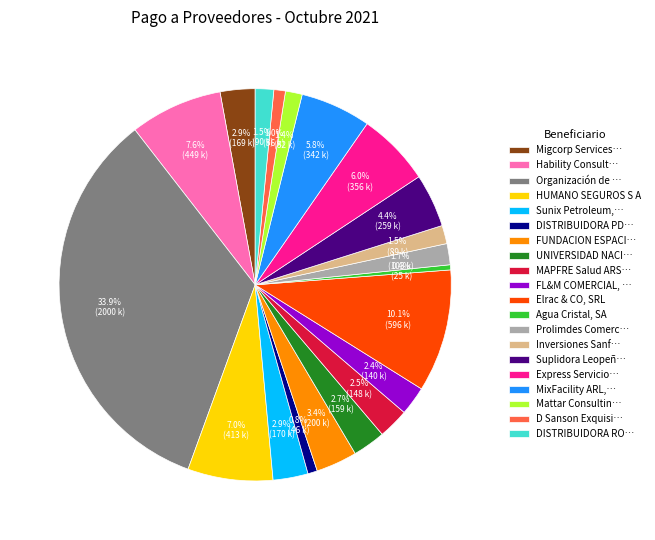

To the nearest percent, what is the average slice percentage?

5%